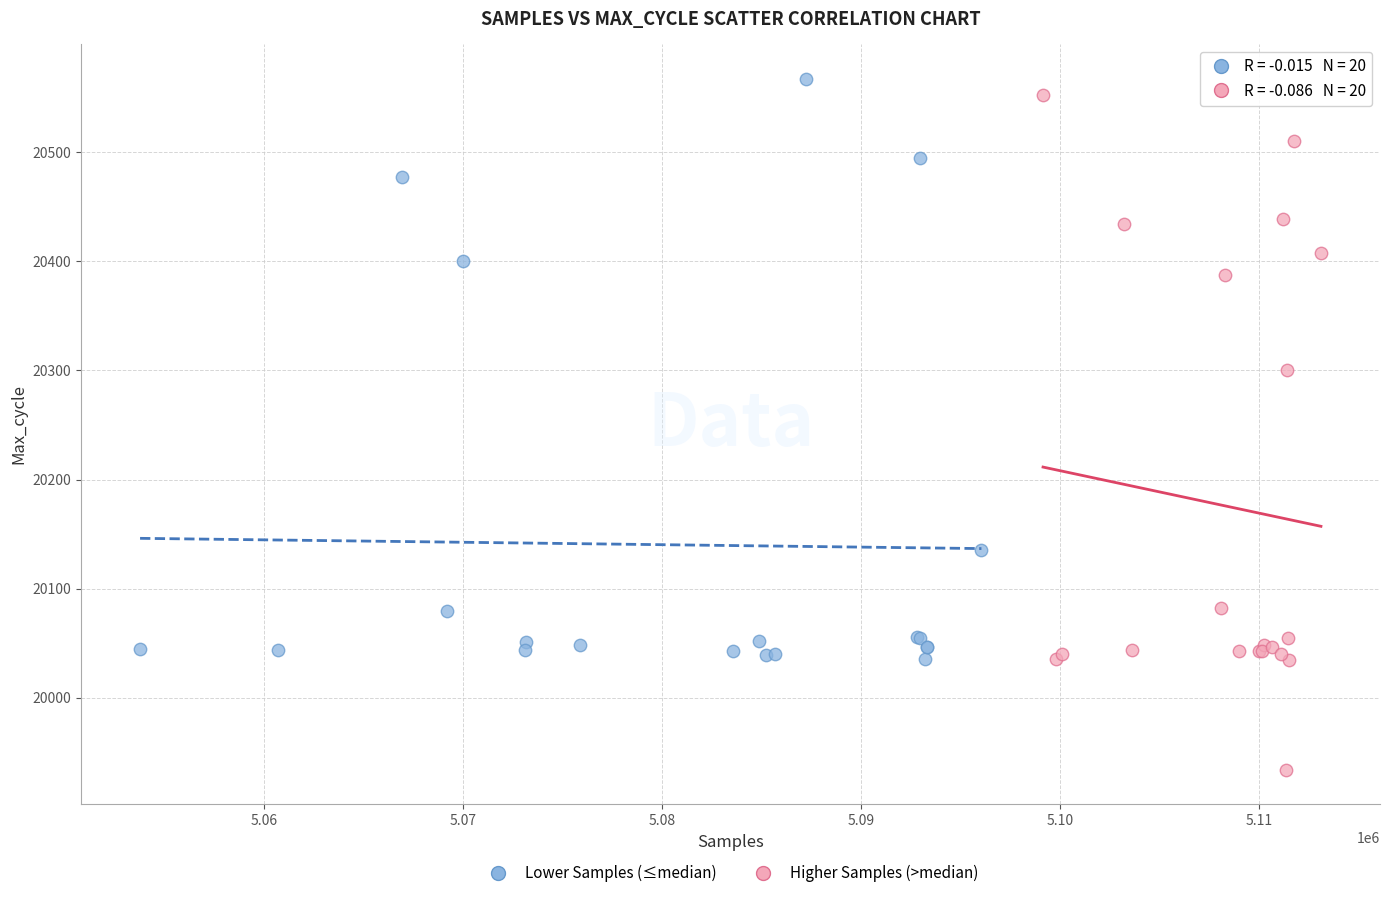

Which series has the largest Y range (max minus min)?

Higher Samples (>median)